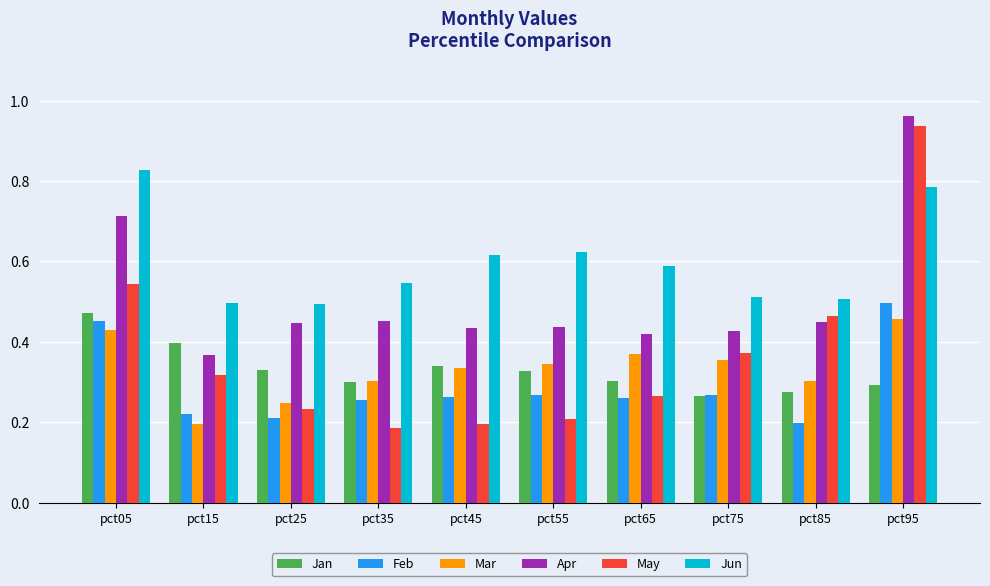

The value of Jun at pct15 is 0.5. True or false?

True